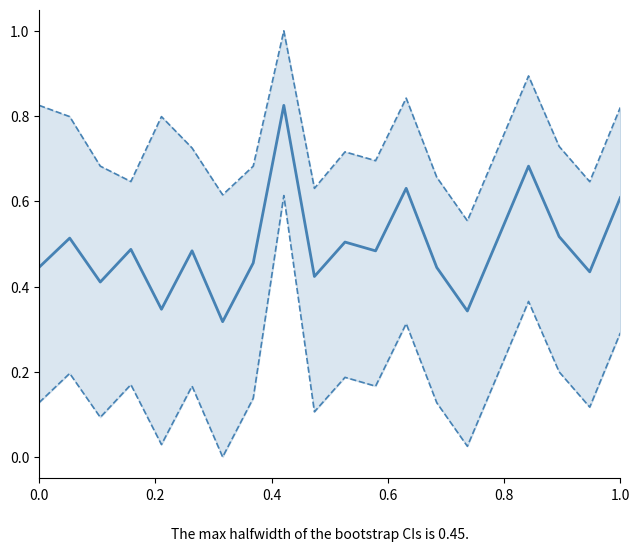

True or false: upper bound has more than 0 interior local peaks.

True